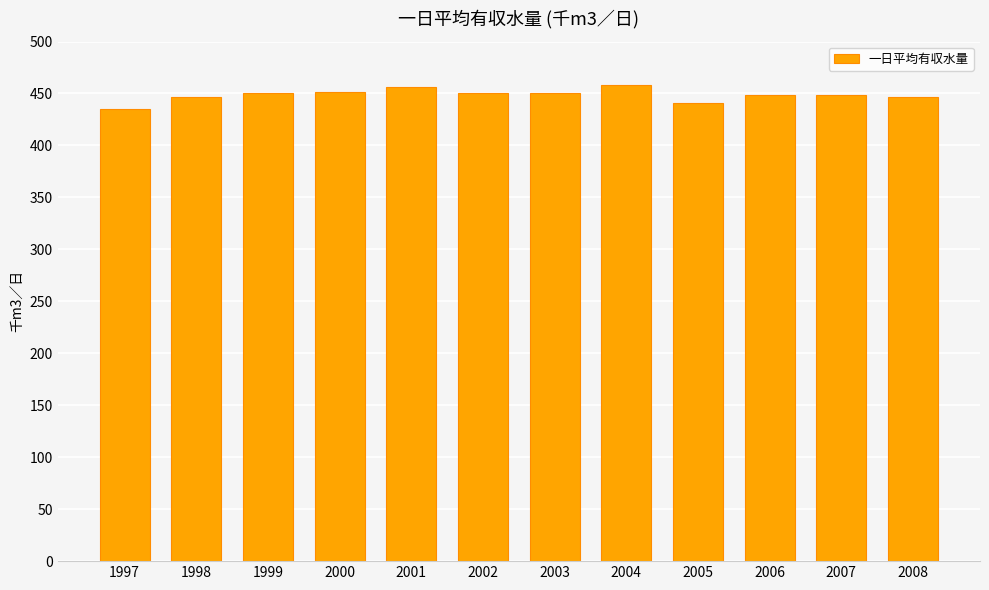

Between 2005 and 2003, which is larger?

2003